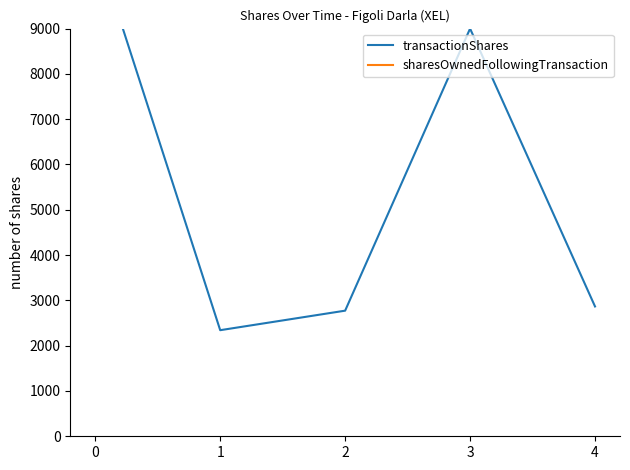

Is the value of transactionShares at 0 greater than the value of sharesOwnedFollowingTransaction at 3?

No